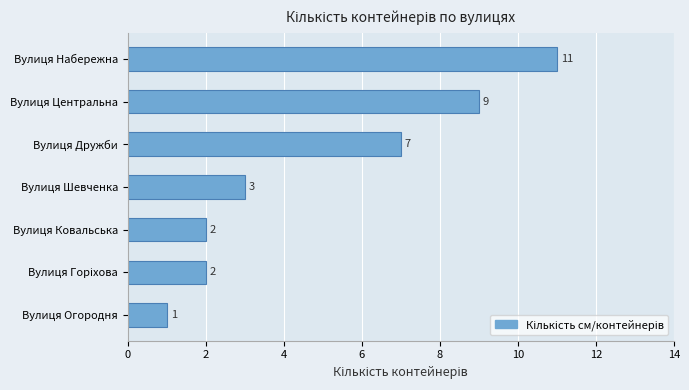

Does the chart contain stacked bars?

No